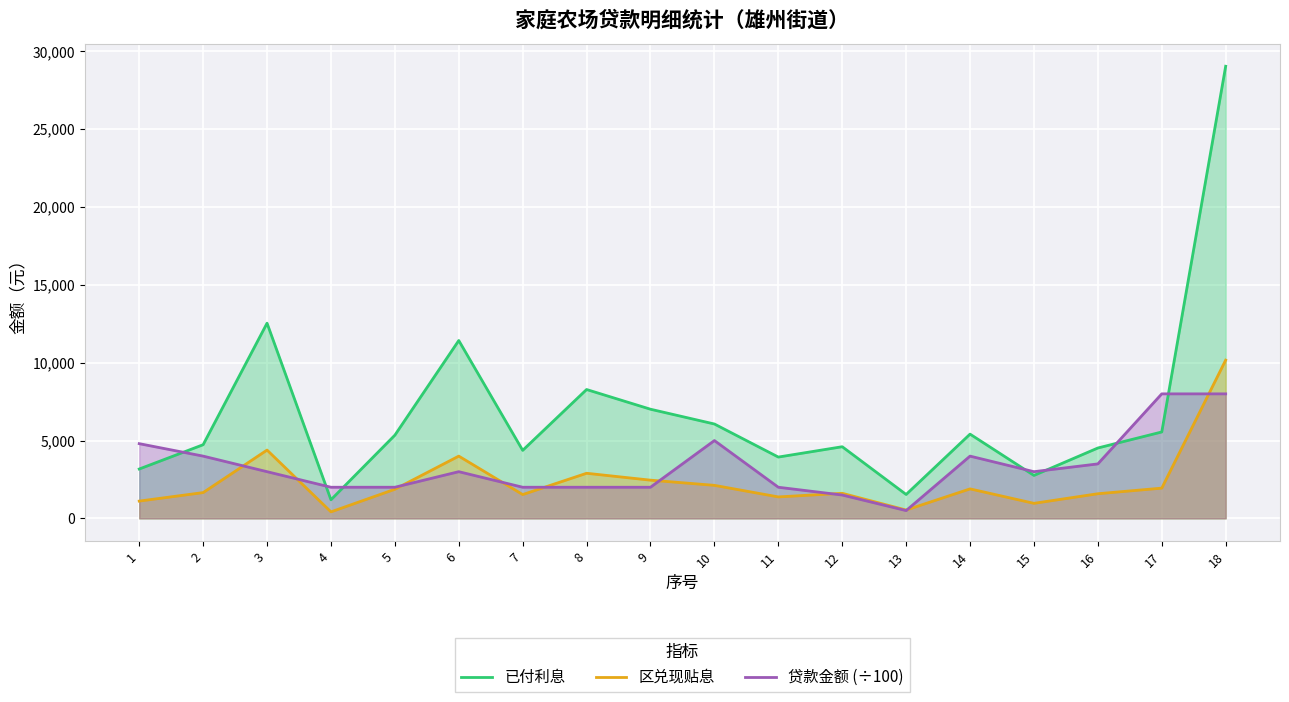

Which series has the largest range (max minus min)?

已付利息